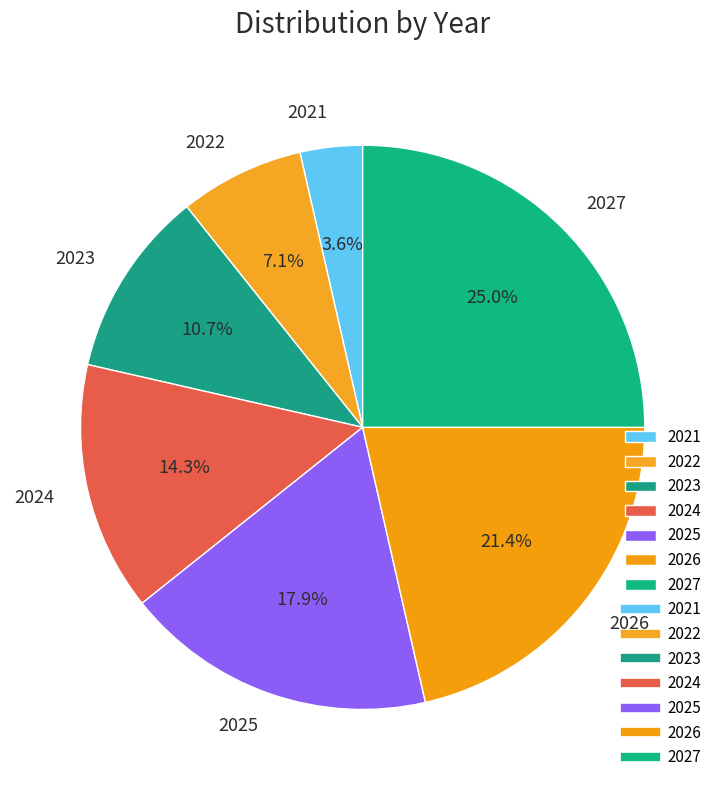

Is it true that 2022 is 1% of the pie?

False